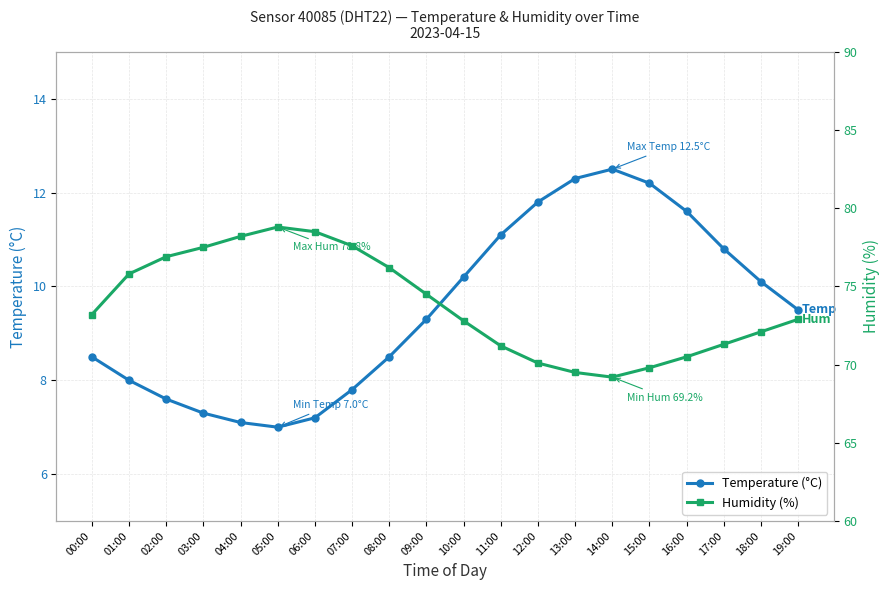

What is the average value of the Humidity (%) series?

73.8